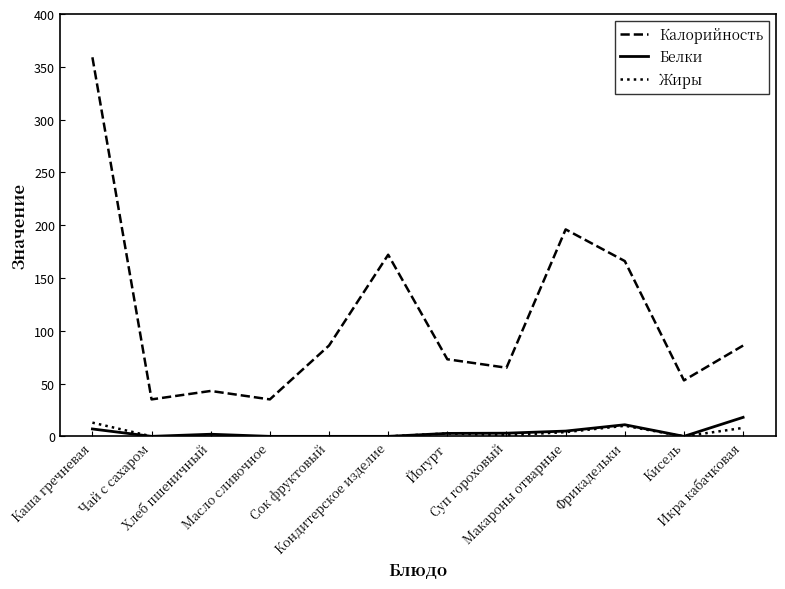

Is the value of Белки at Масло сливочное greater than the value of Калорийность at Чай с сахаром?

No